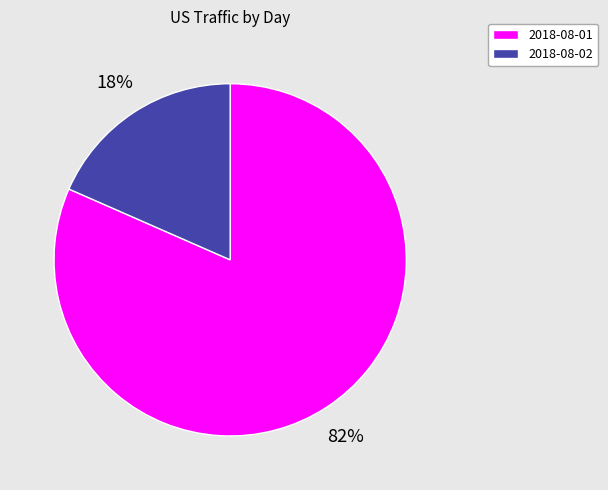

To the nearest percent, what is the average slice percentage?

50%